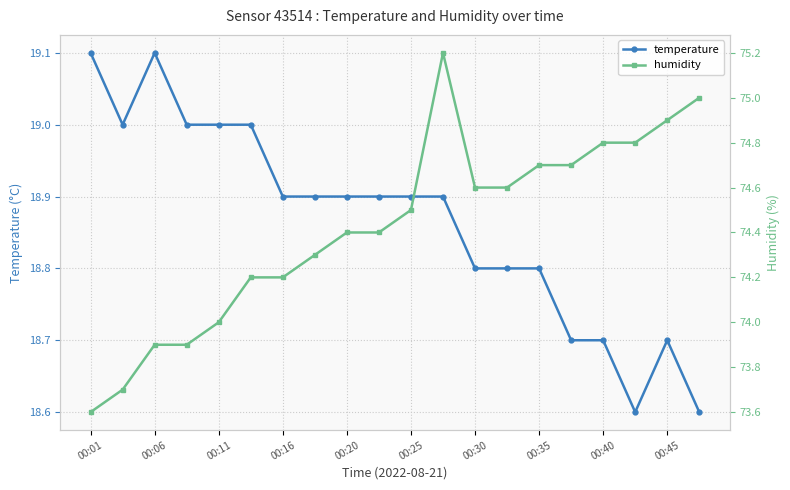

The temperature series shows 11.3 at 00:40. True or false?

False